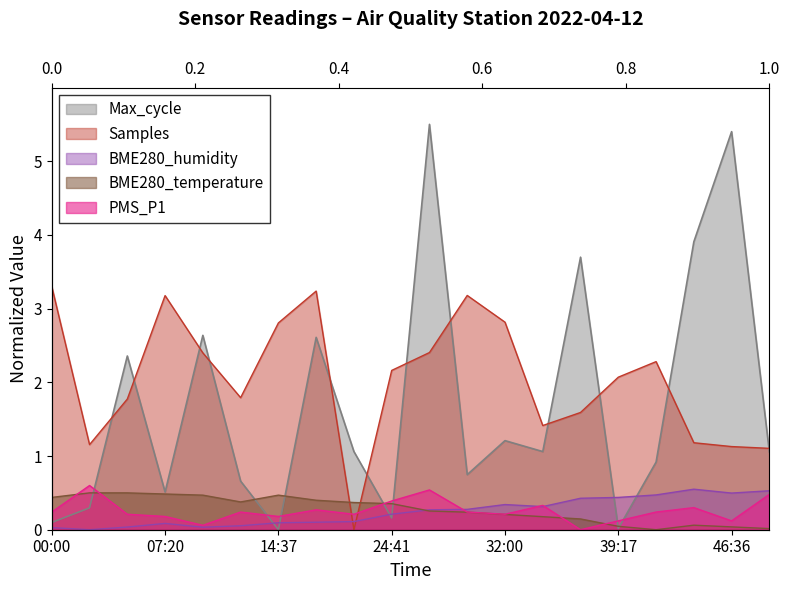

What is the spread (max minus min) of values at 34:26?

1.2